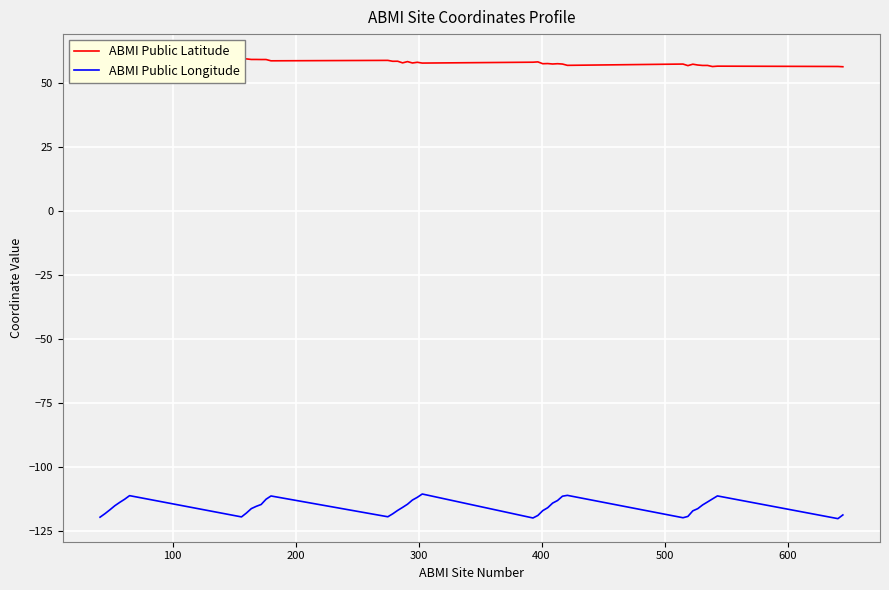

How many lines are shown in the chart?

2